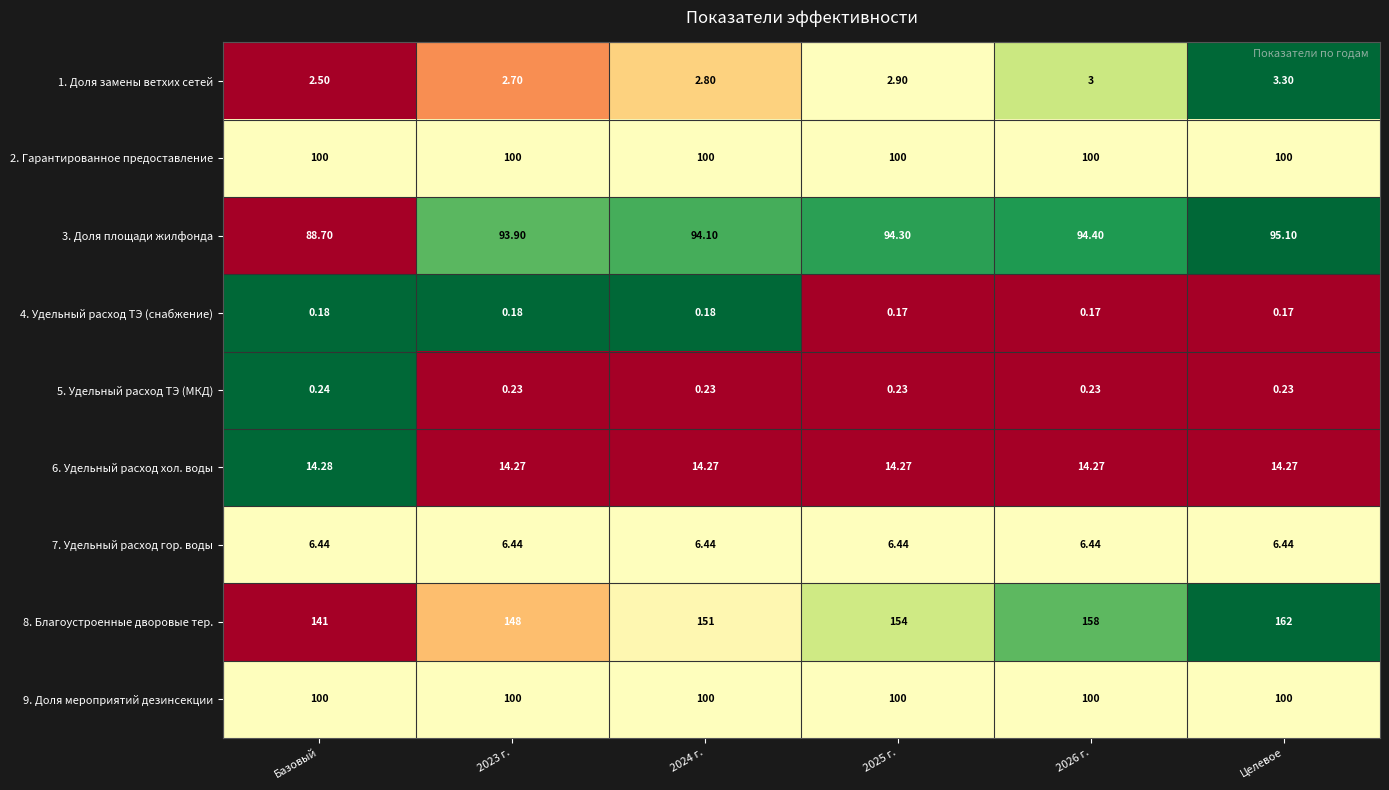

At which label does 8. Благоустроенные дворовые тер. reach its peak?

Целевое